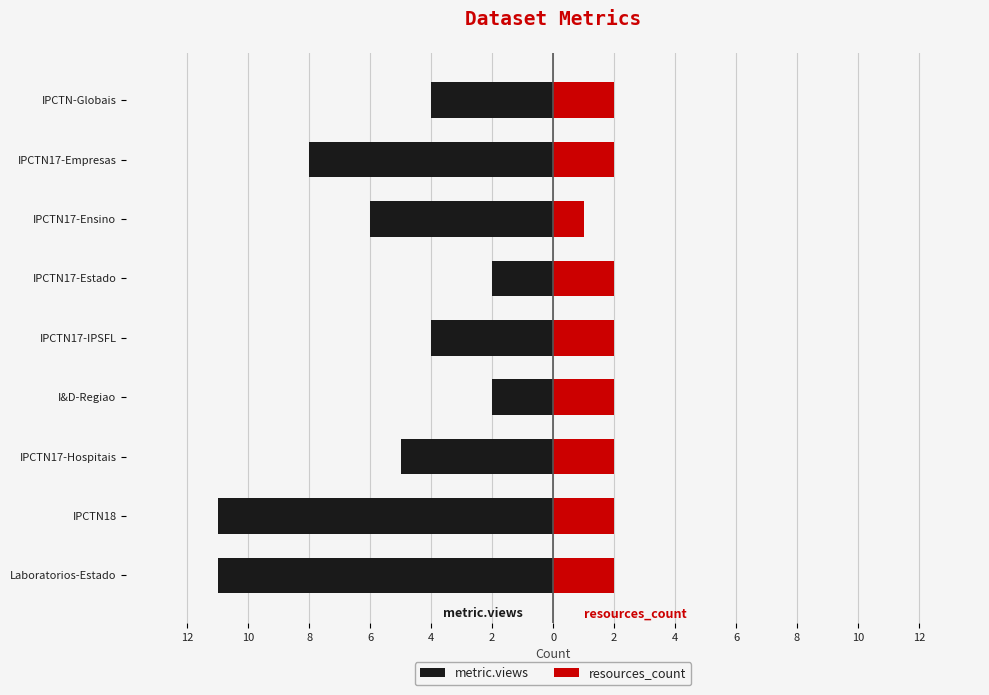

Are the bars grouped side by side (vs. stacked)?

Yes